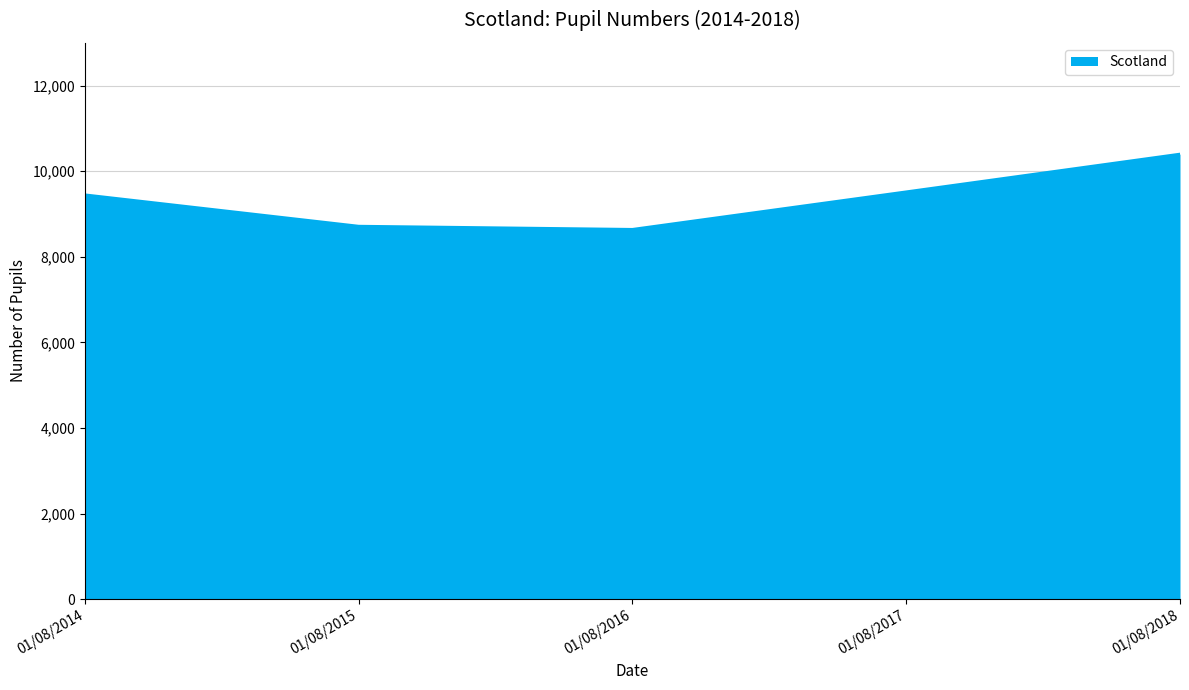

How many series are shown in this chart?

1